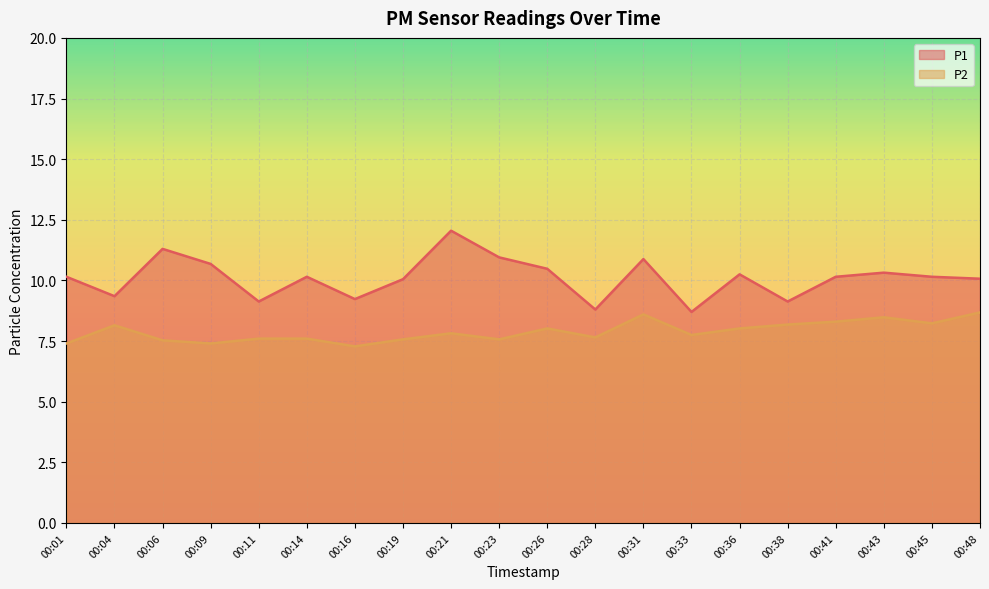

The P2 series shows 13.3 at 00:33. True or false?

False